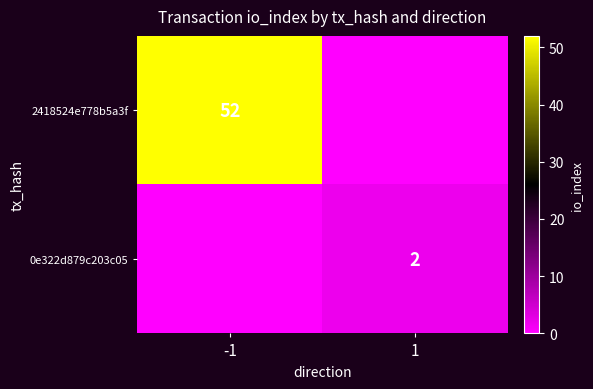

At which category is the sum across all series the highest?

-1